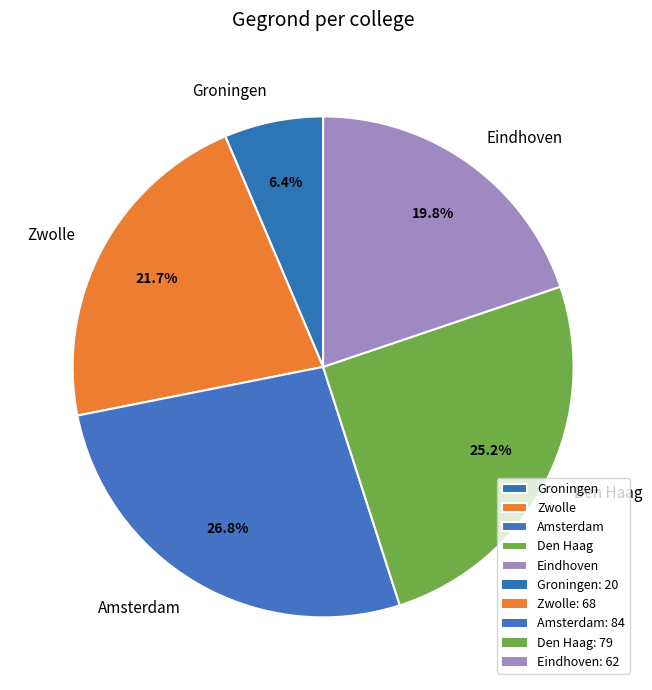

To the nearest percent, what percentage of the pie is Amsterdam?

27%